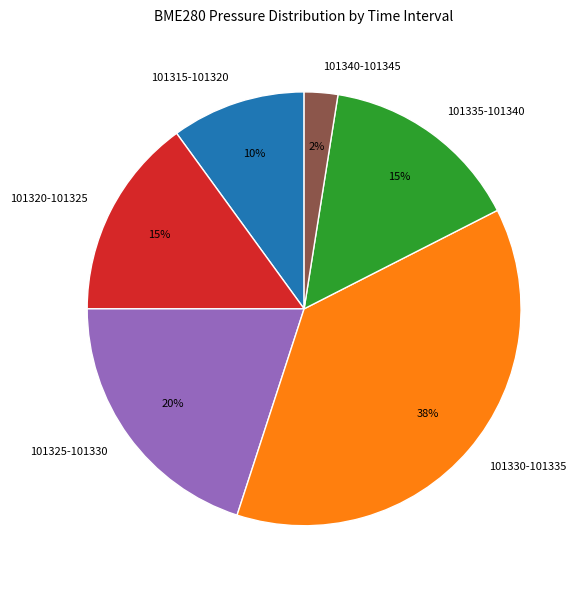

What is the smallest slice in the pie chart?

101340-101345